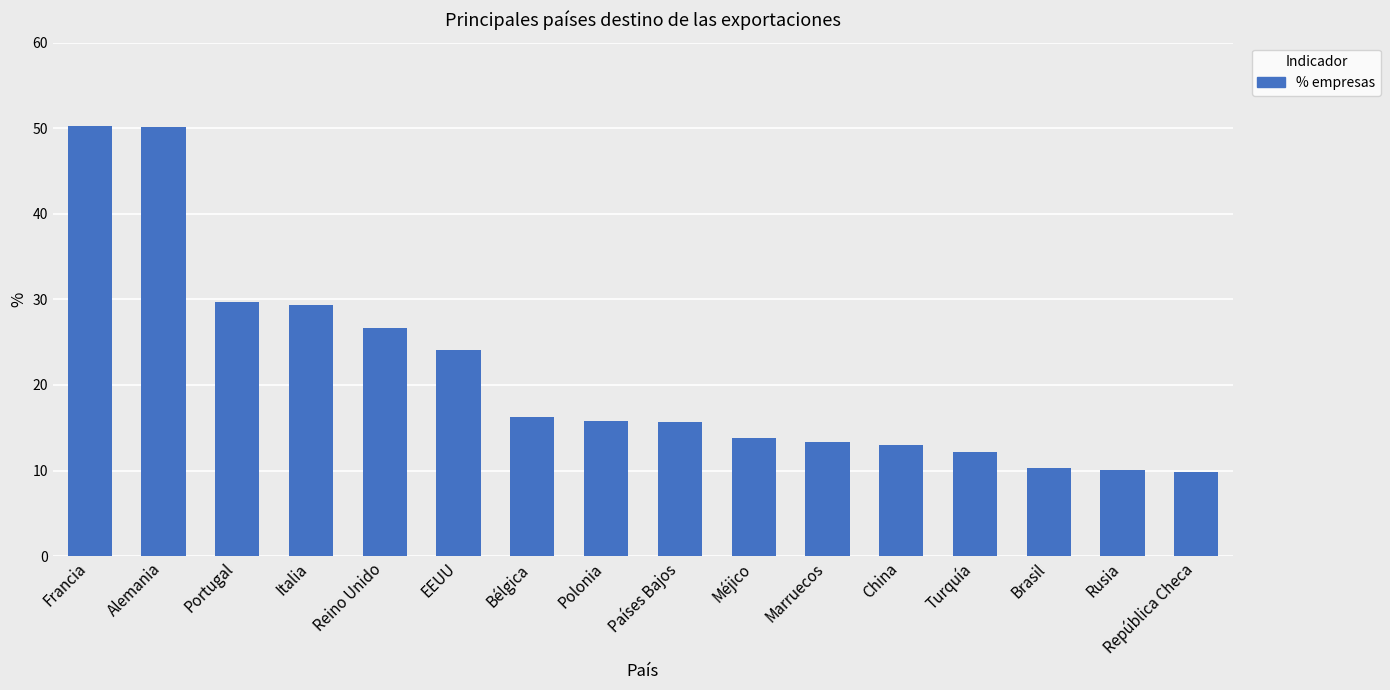

Is it true that the value at Brasil is 10.3?

True